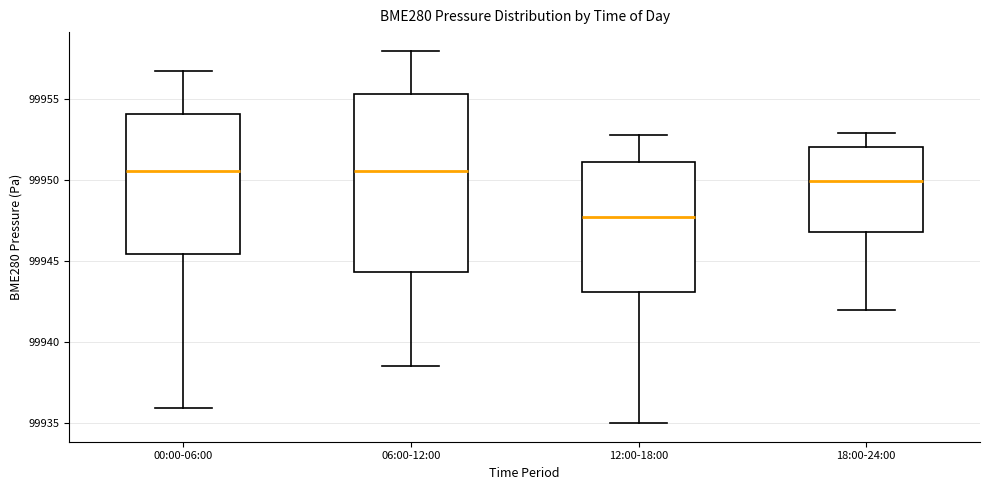

Reading left to right, transcribe this box plot: for each box, give where its median line is, the range the box spans, and where its two whiskers end, as read against the y-axis. The values are not printed on the chart, so give them approximately, as read against the axis.

00:00-06:00: median 99950.5, box 99945.5 to 99954.0, whiskers 99936.0 to 99956.5
06:00-12:00: median 99950.5, box 99944.5 to 99955.5, whiskers 99938.5 to 99958.0
12:00-18:00: median 99948.0, box 99943.0 to 99951.0, whiskers 99935.0 to 99953.0
18:00-24:00: median 99950.0, box 99947.0 to 99952.0, whiskers 99942.0 to 99953.0